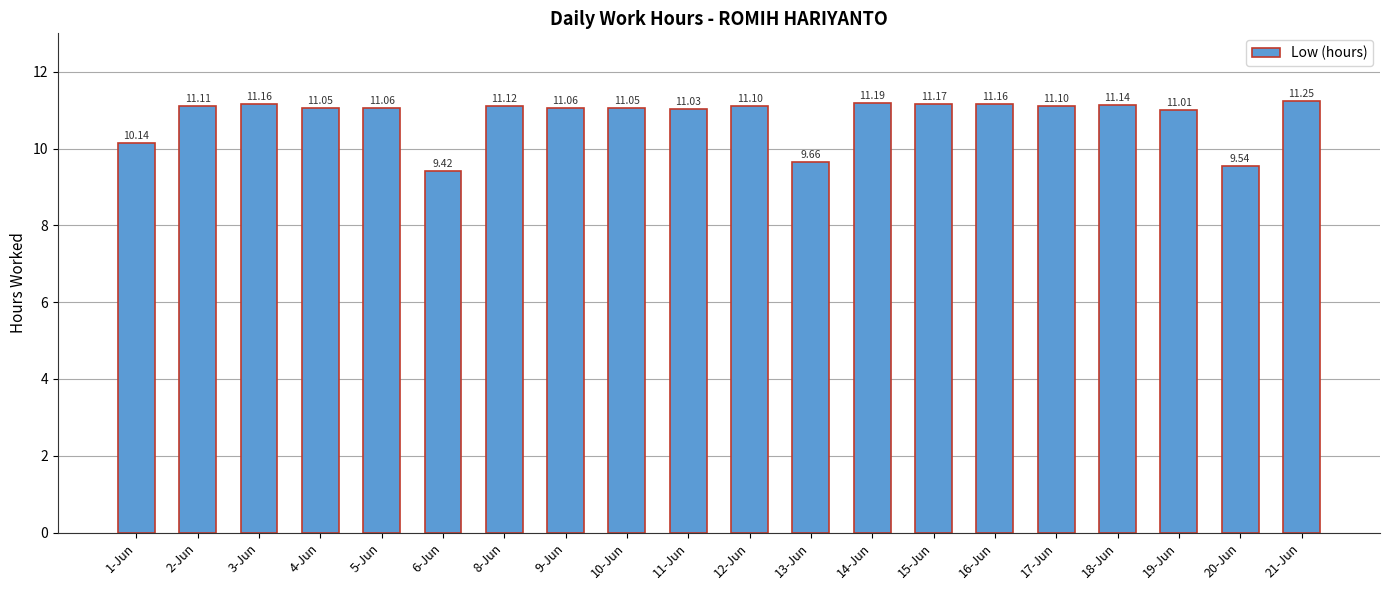

How many data points are less than 11?

4